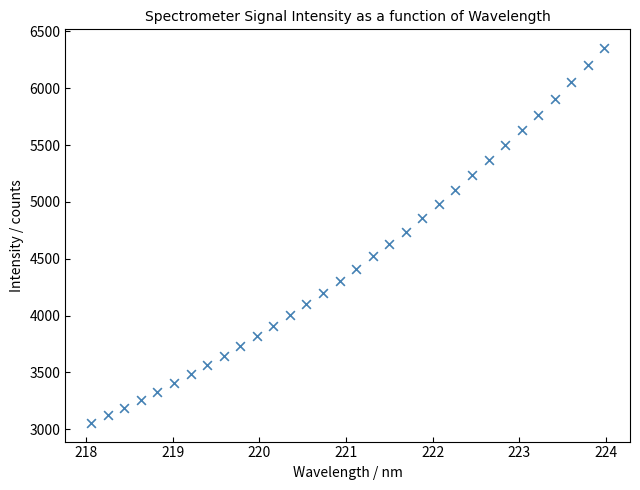

What is the range of X values (max minus min)?

5.9